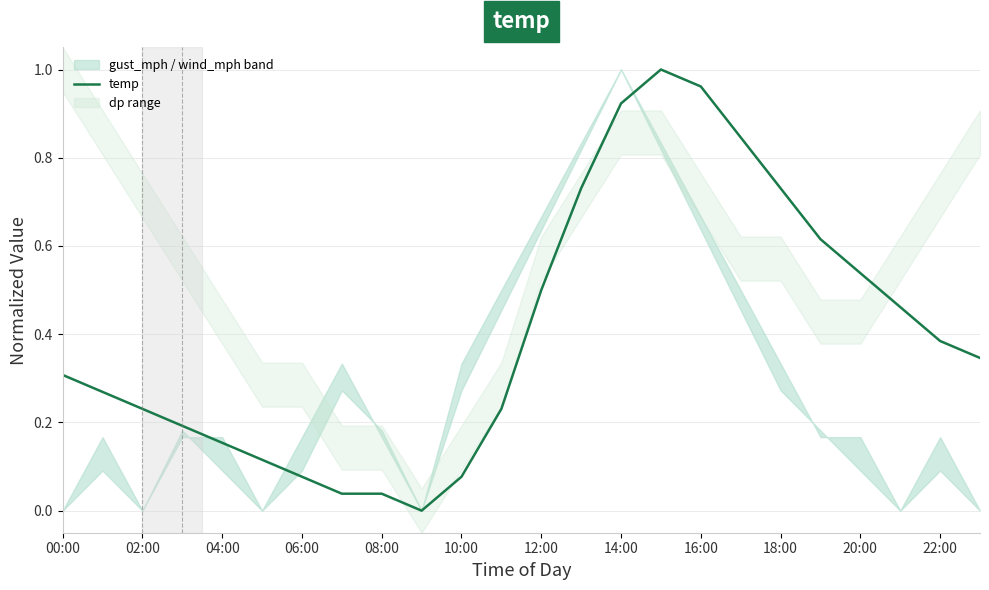

How many points are higher than both their immediate neighbors (excluding endpoints)?

1